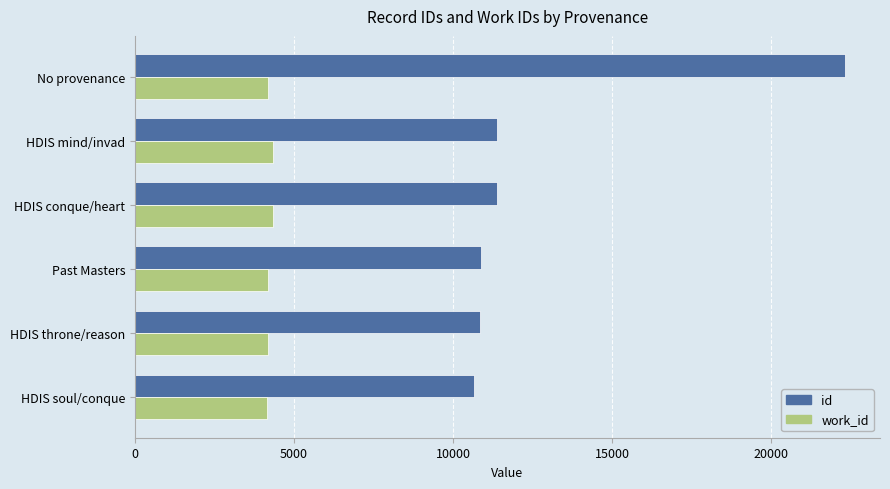

List the series in order of their overall mean, highest first.

id, work_id